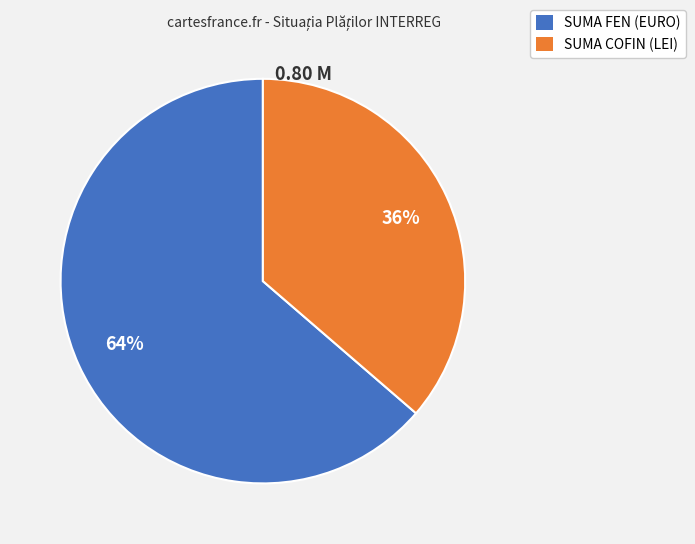

Which has a higher value, SUMA COFIN (LEI) or SUMA FEN (EURO)?

SUMA FEN (EURO)